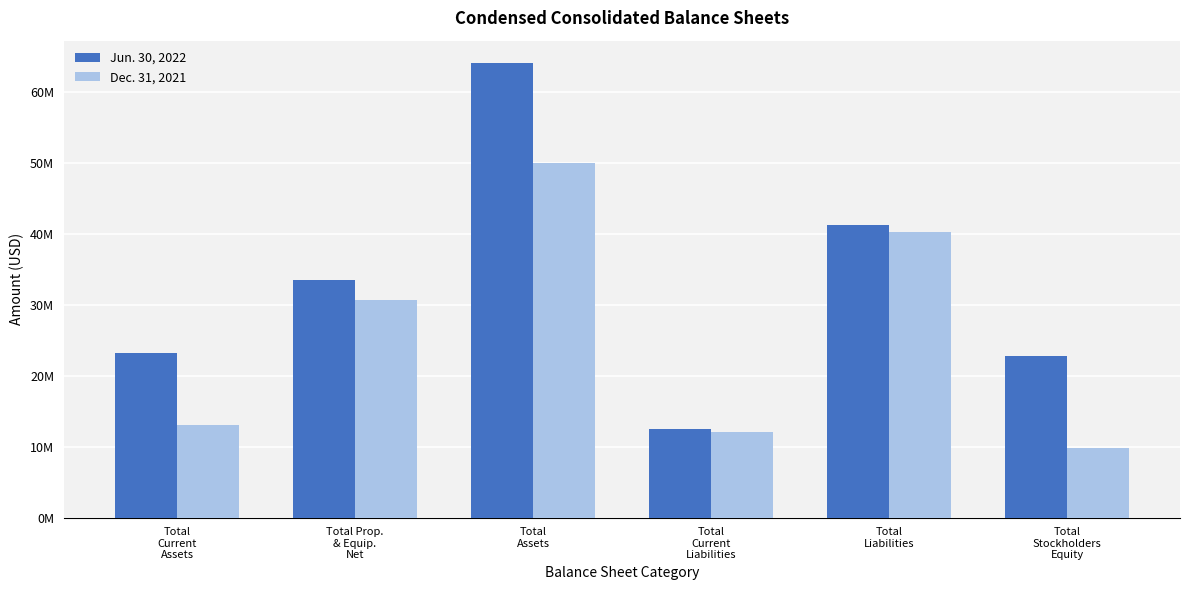

At which label does Dec. 31, 2021 reach its peak?

Total
Assets